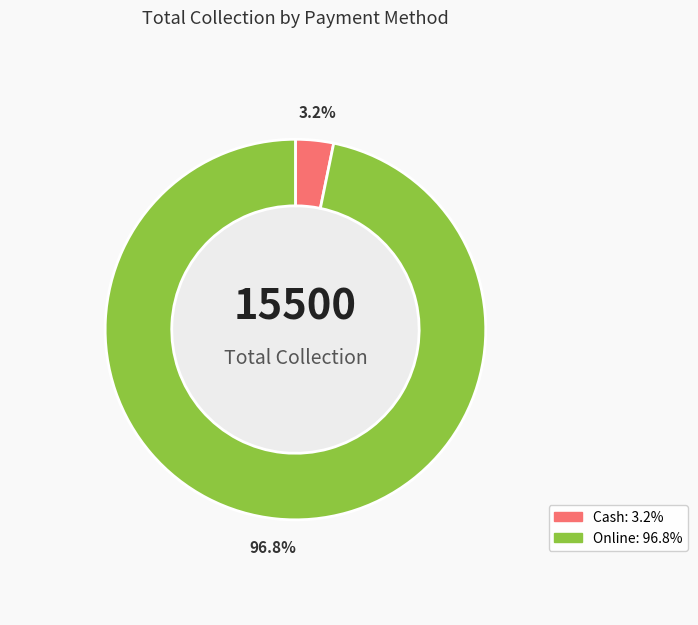

To the nearest percent, what is the difference between the largest and smallest slice percentages?

94%